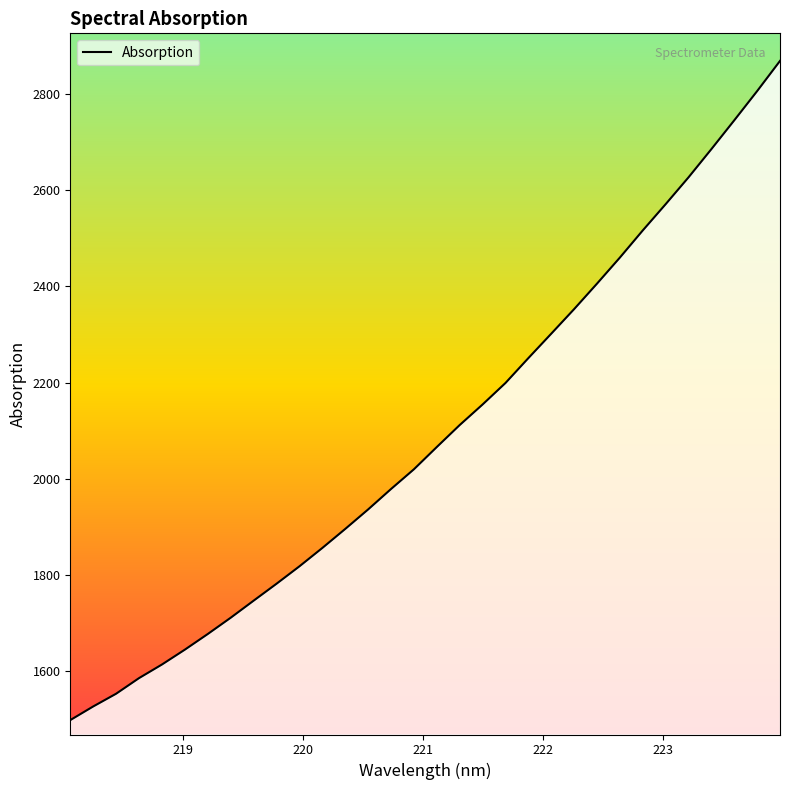

What is the smallest value displayed?

1497.7